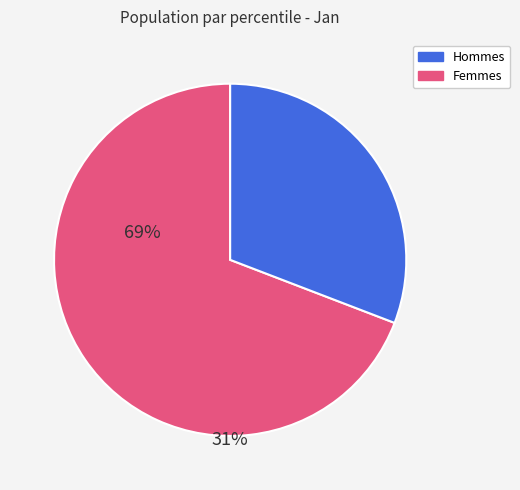

Is there any slice that represents more than half of the pie?

Yes